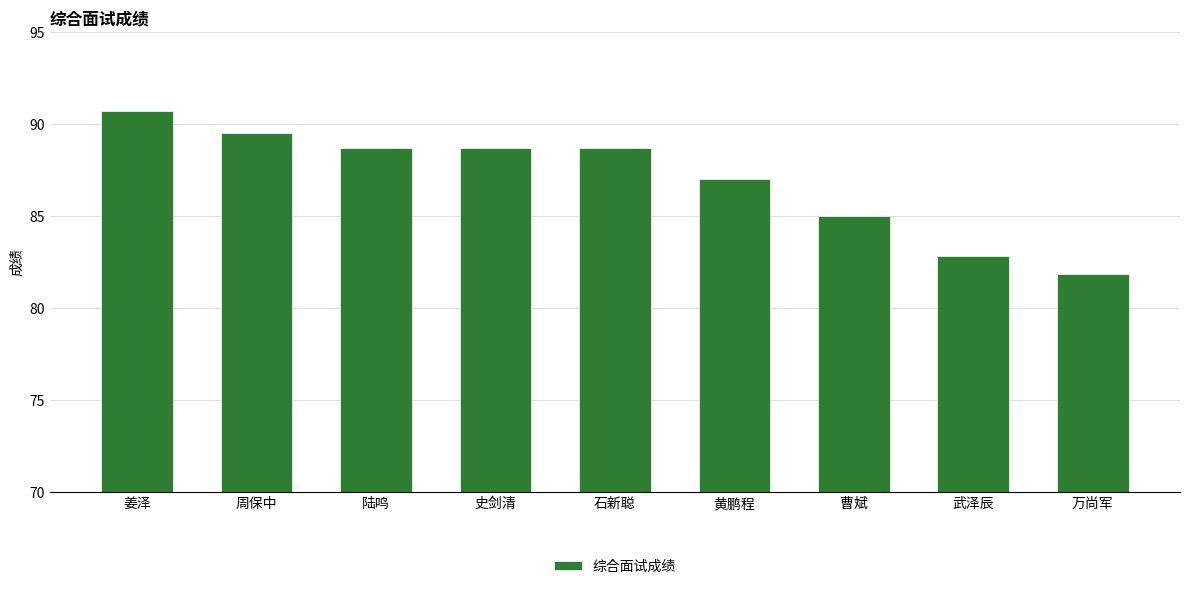

Are the bars grouped side by side (vs. stacked)?

No